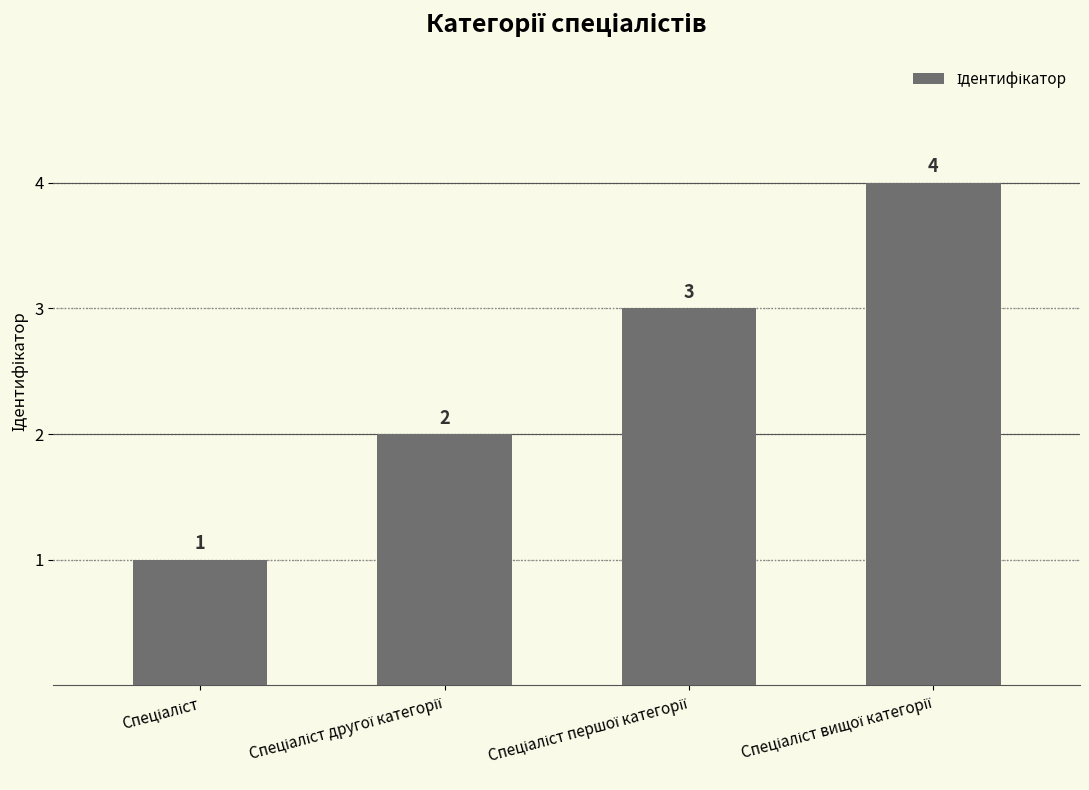

What is the value of the 3rd bar from the left?

3